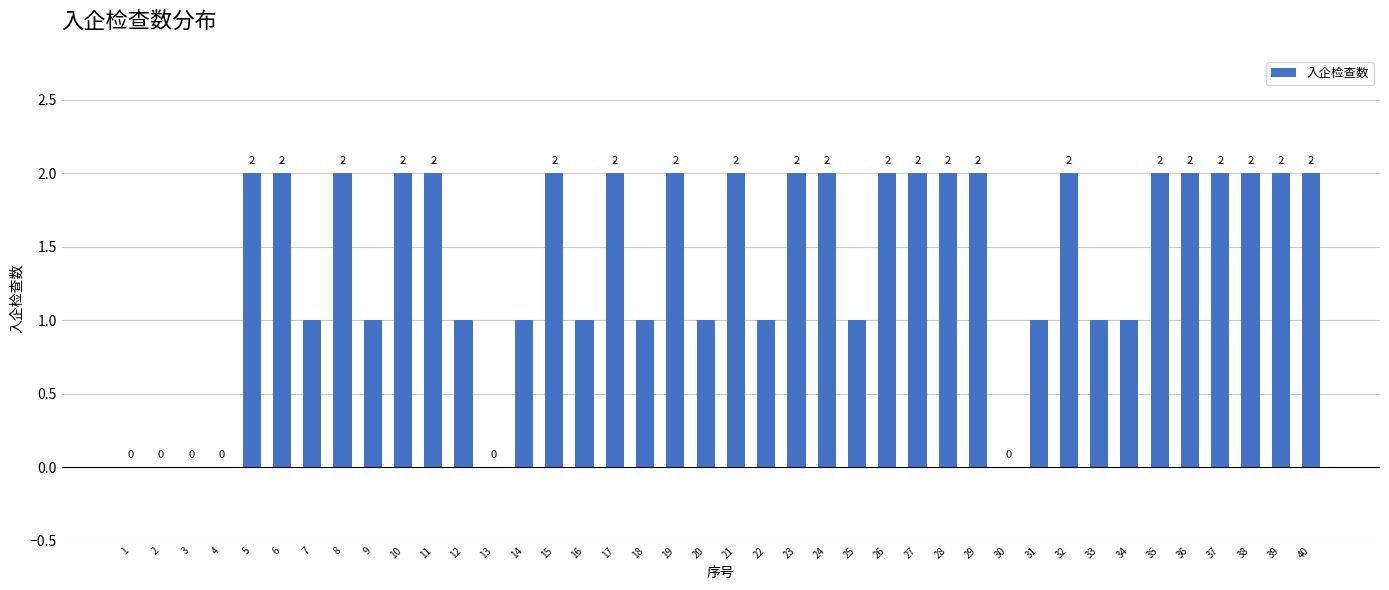

Reading left to right, list all the values displayed in this chart.

0	0	0	0	2	2	1	2	1	2	2	1	0	1	2	1	2	1	2	1	2	1	2	2	1	2	2	2	2	0	1	2	1	1	2	2	2	2	2	2